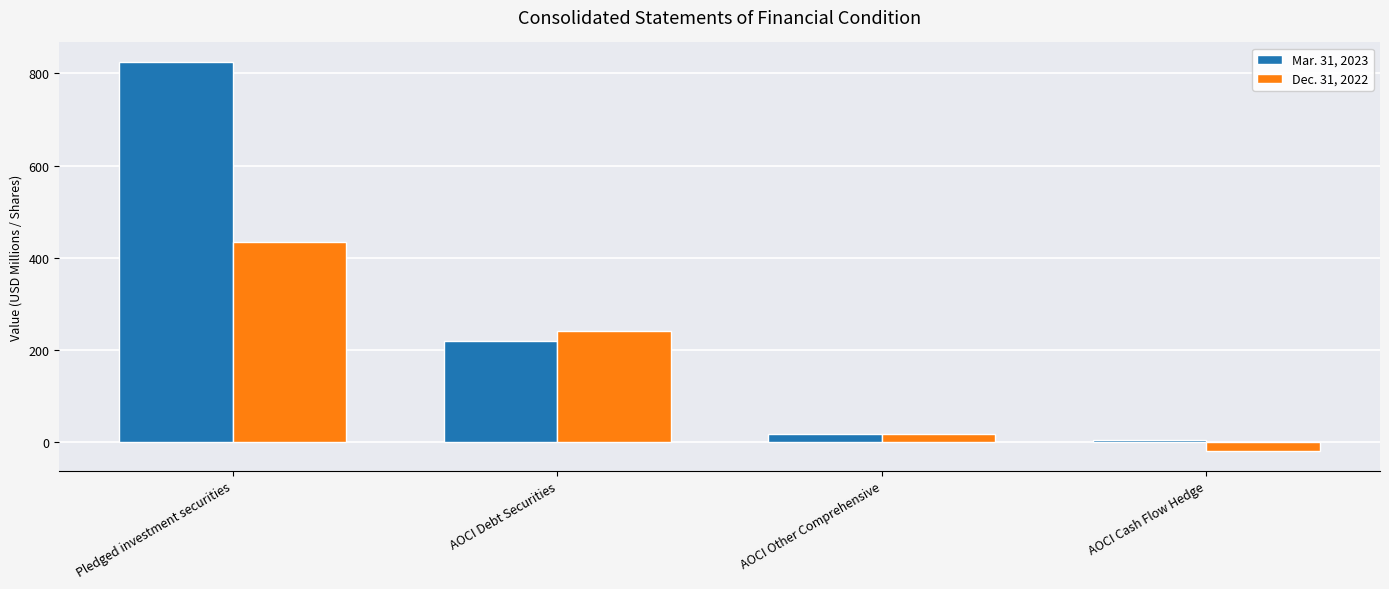

What is the sum of the Mar. 31, 2023 values at AOCI Debt Securities and AOCI Cash Flow Hedge?

224